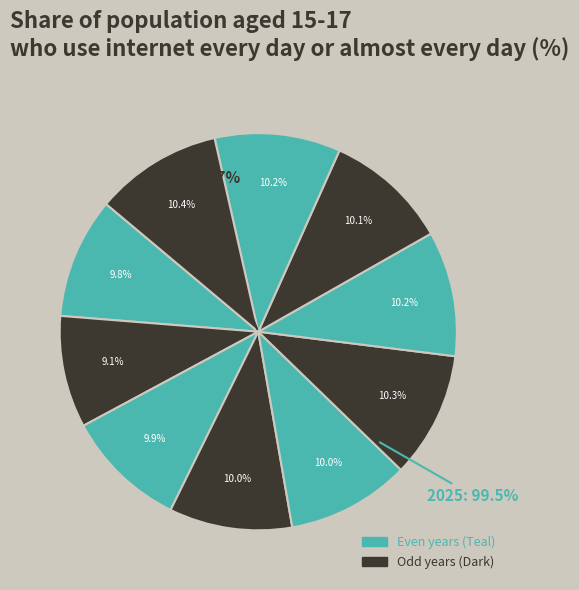

To the nearest percent, what is the difference between the largest and smallest slice percentages?

1%